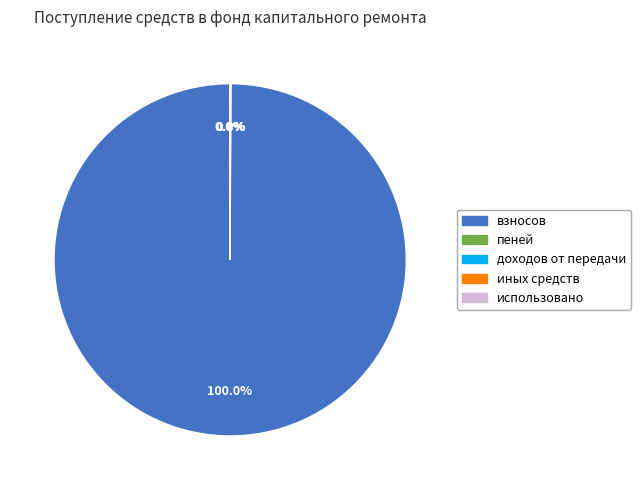

Does взносов account for over 50% of the chart?

Yes